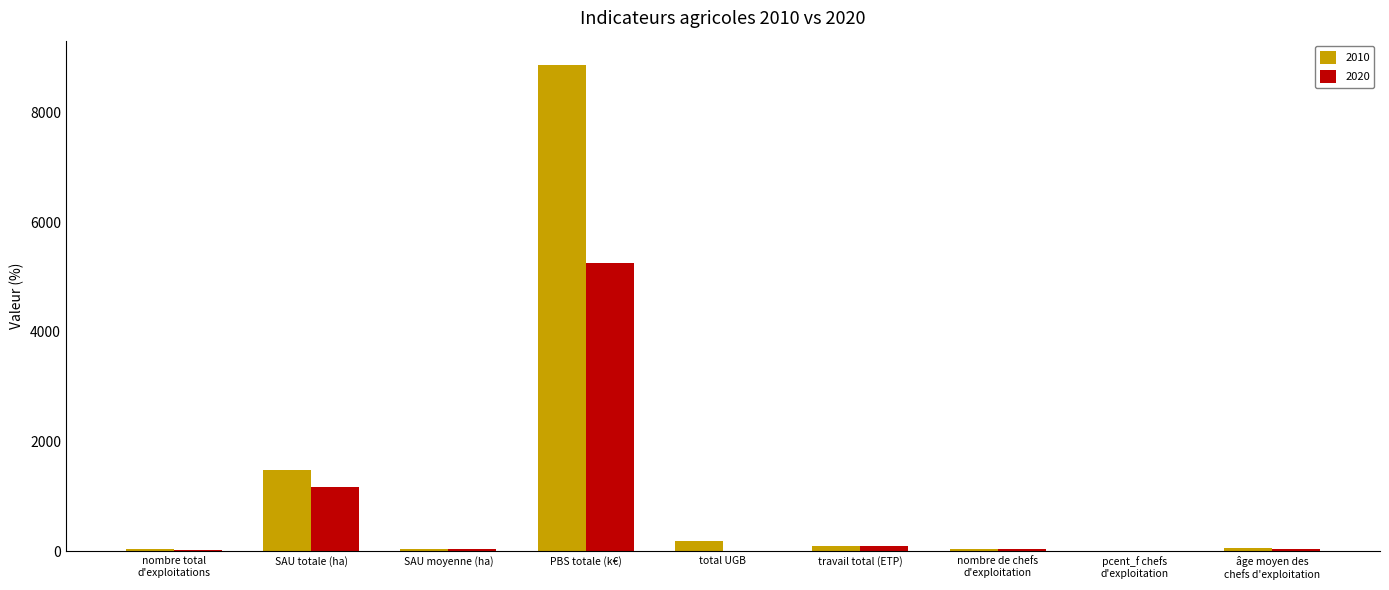

What value does the 2010 series have at nombre de chefs
d'exploitation?

51.0